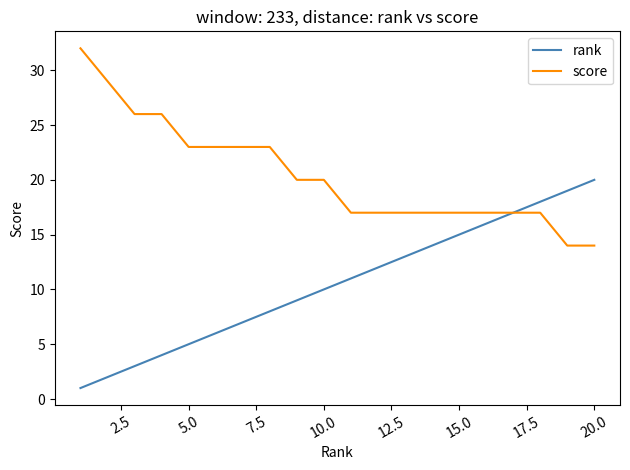

Which series has the largest total across all categories?

score